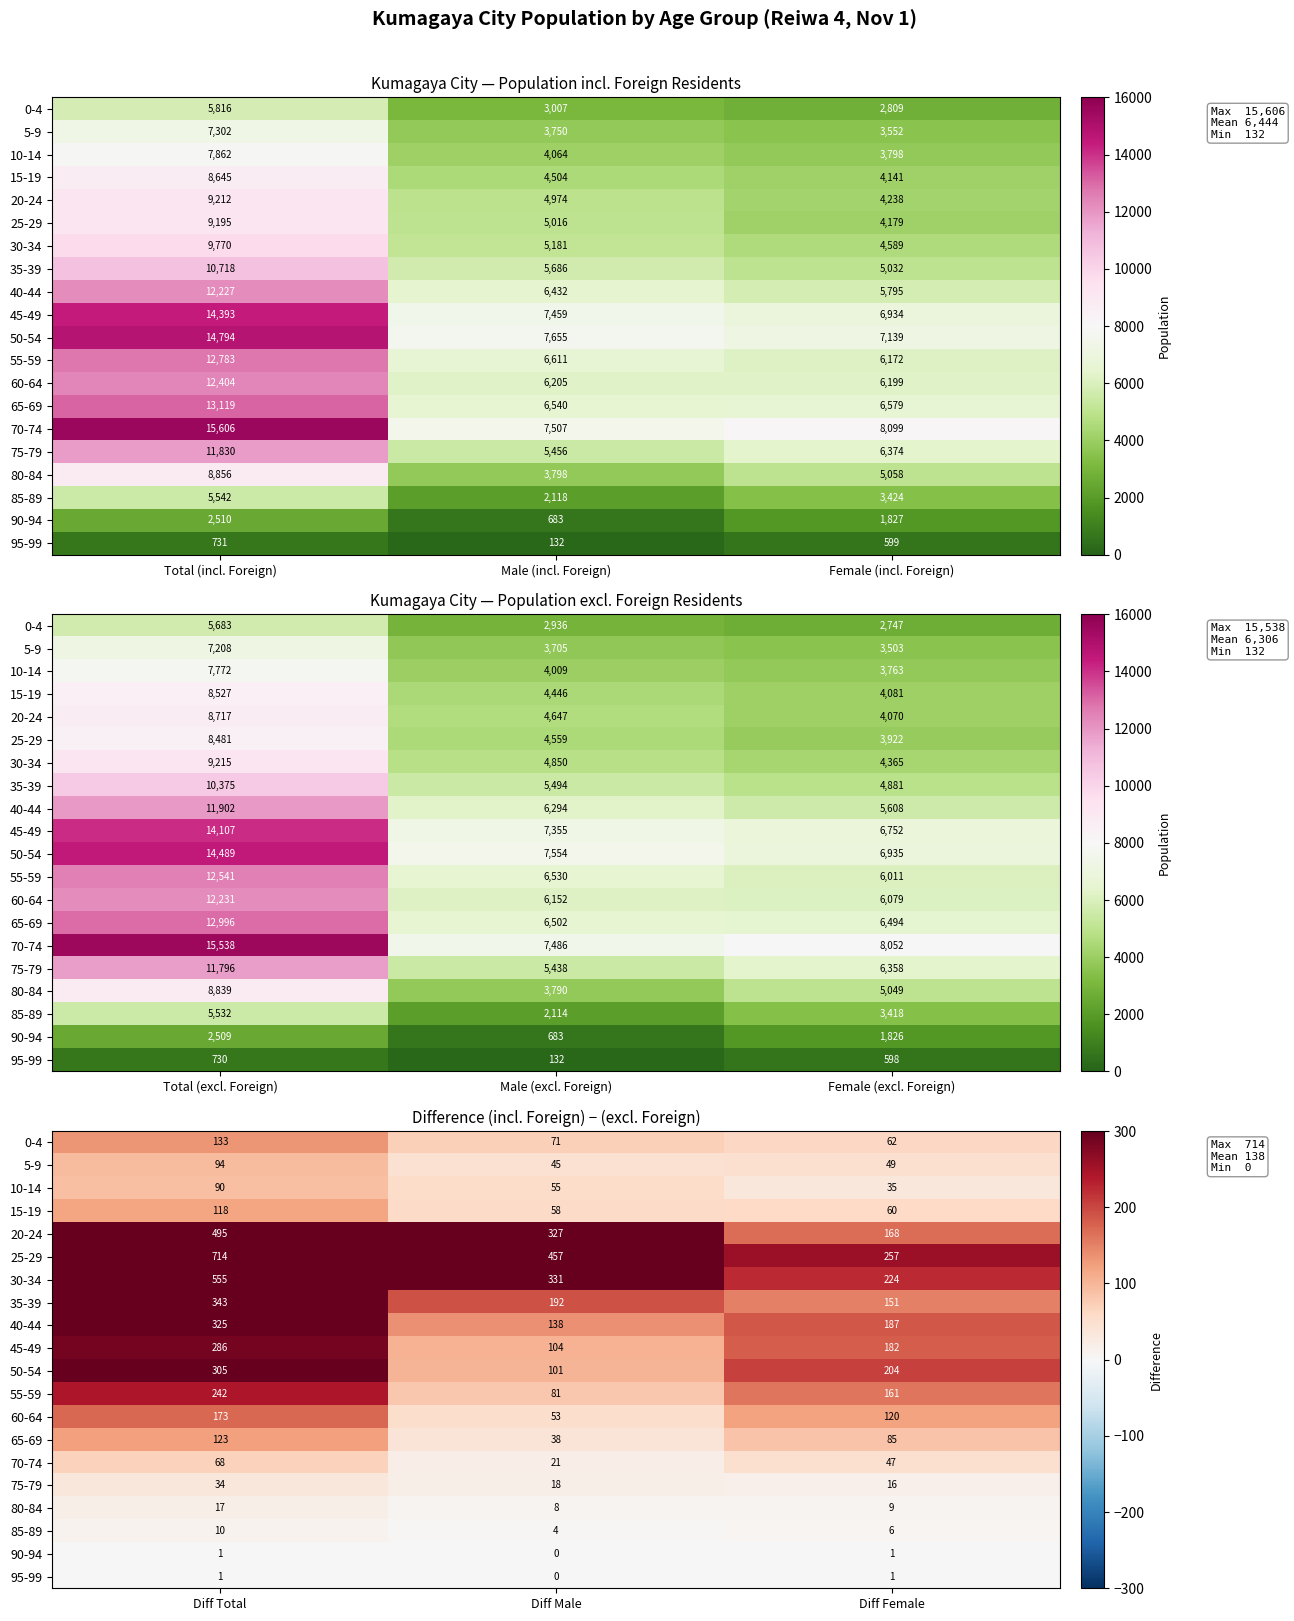

How many data points in 60-64 are above 120?

1